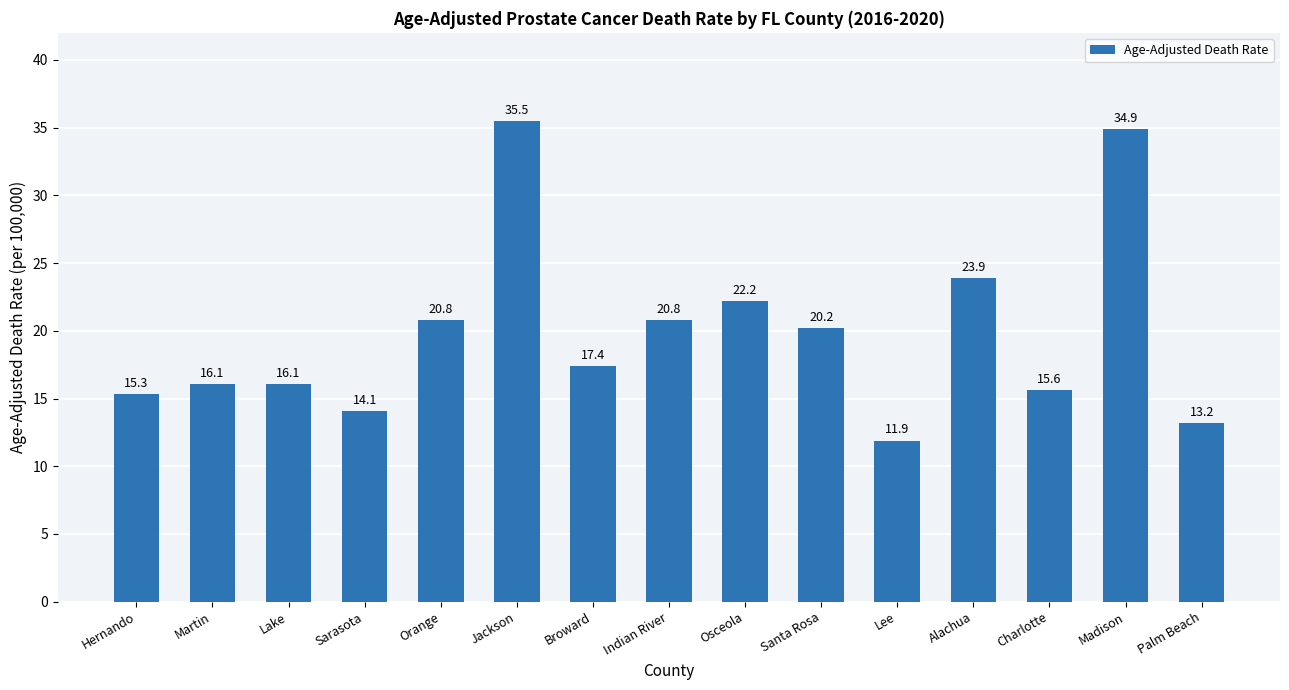

True or false: the data shows 7.9 at Lee.

False